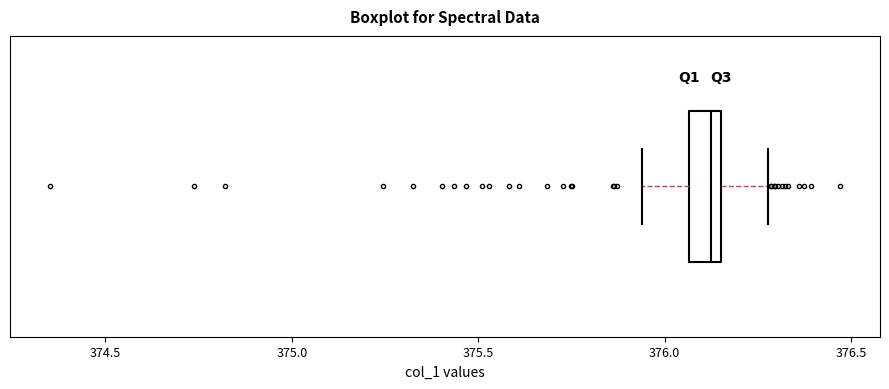

Where is the left edge of the box on the x-axis? The values are not printed on the chart, so give them approximately, as read against the axis.

376.05